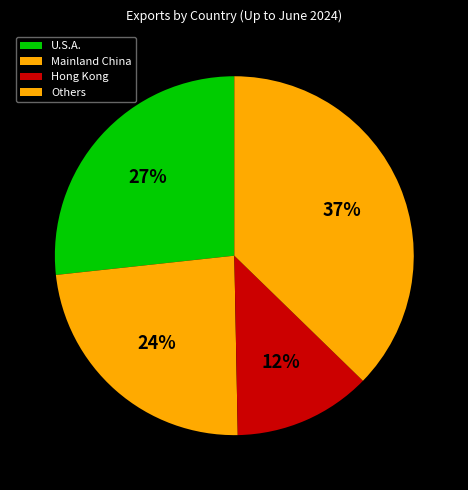

Which category has the biggest portion of the pie?

Others